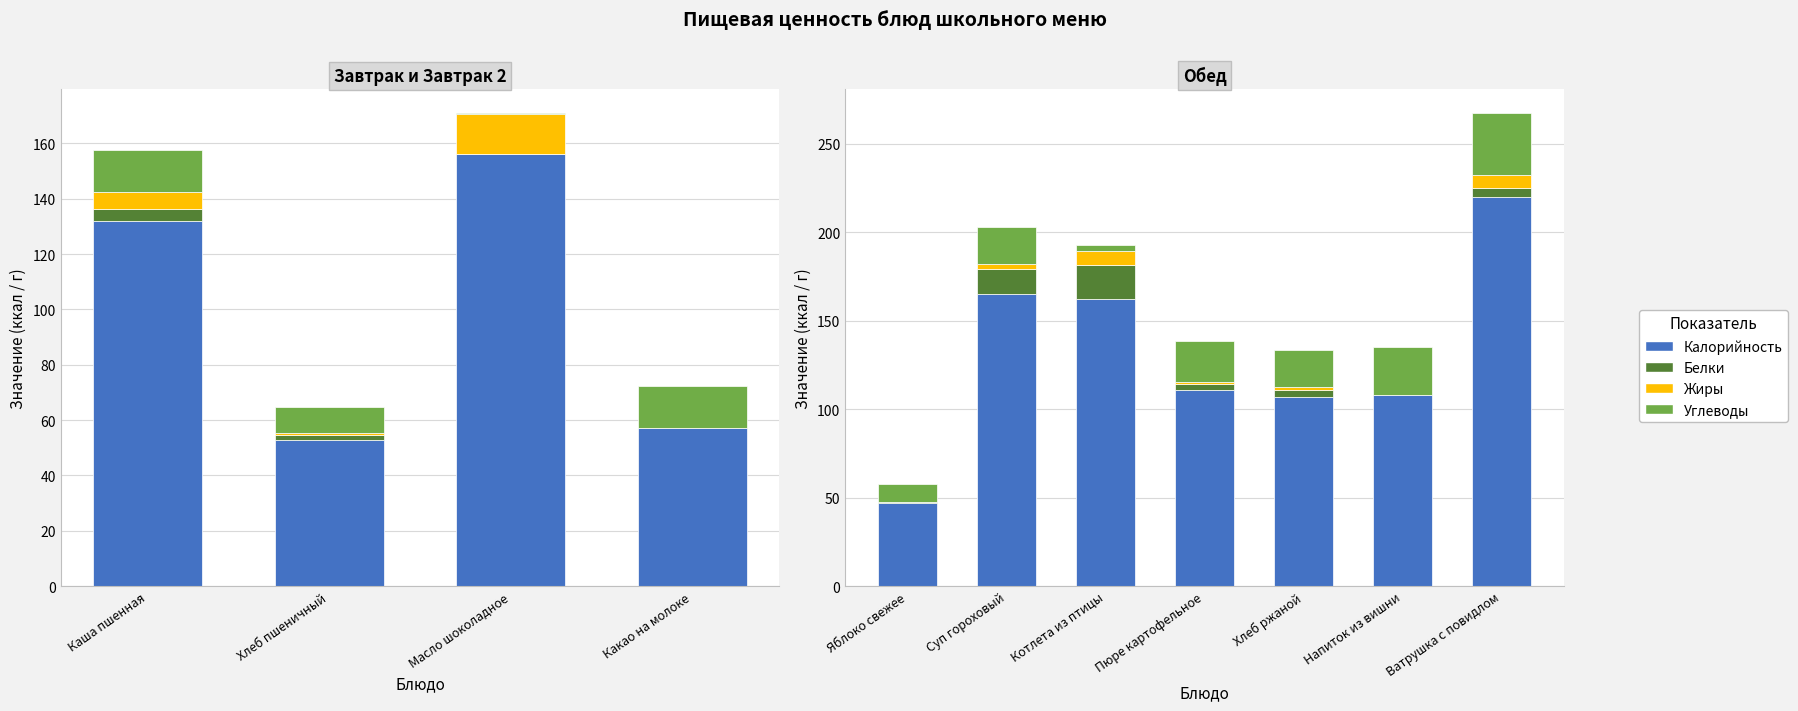

What are all the series names shown in the legend?

Калорийность, Белки, Жиры, Углеводы